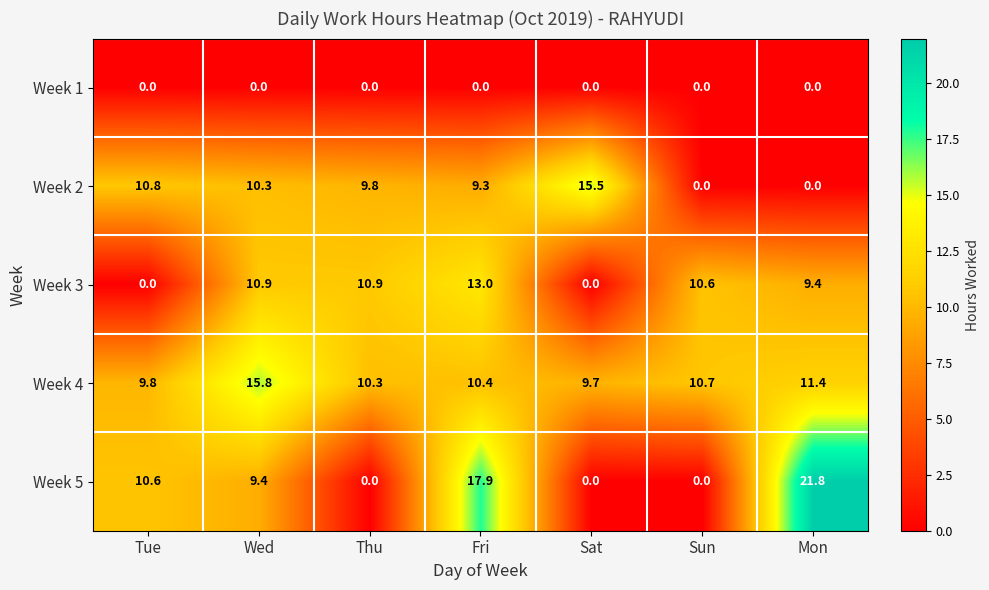

Which series has the largest range (max minus min)?

Week 5